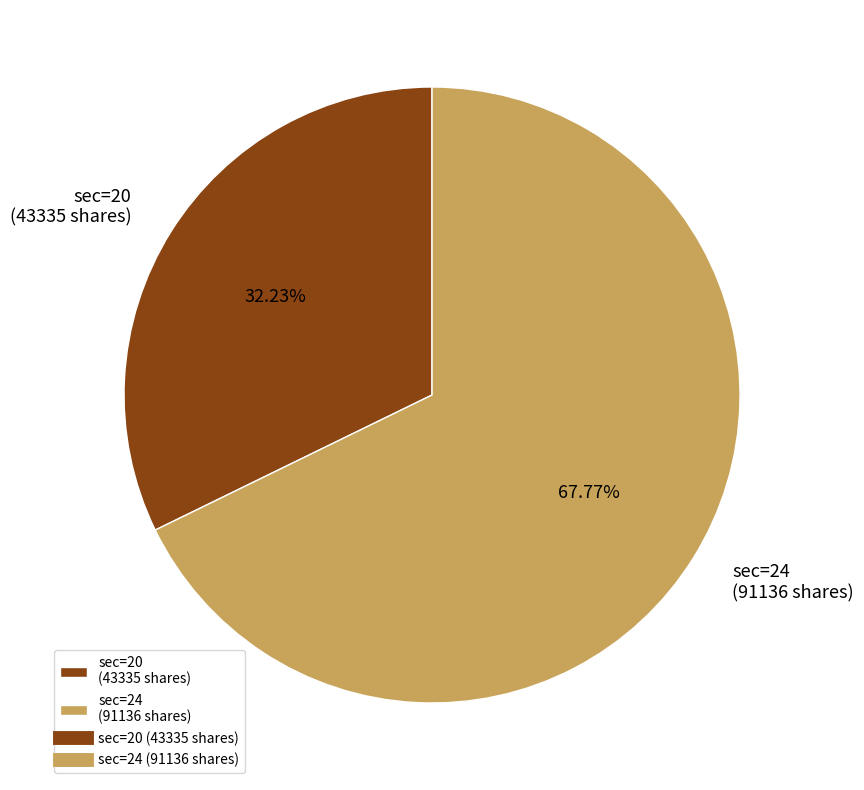

How much of the chart is everything except sec=24?

32.2%